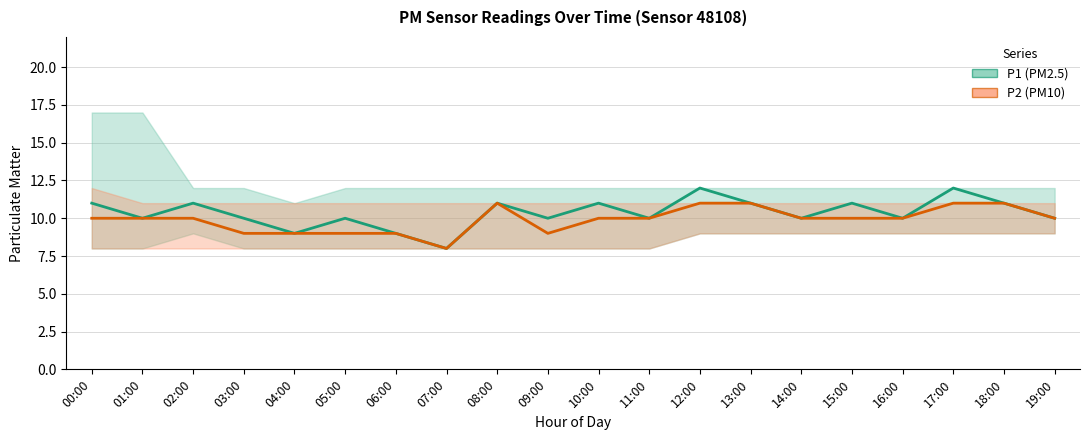

What is the smallest value displayed?

8